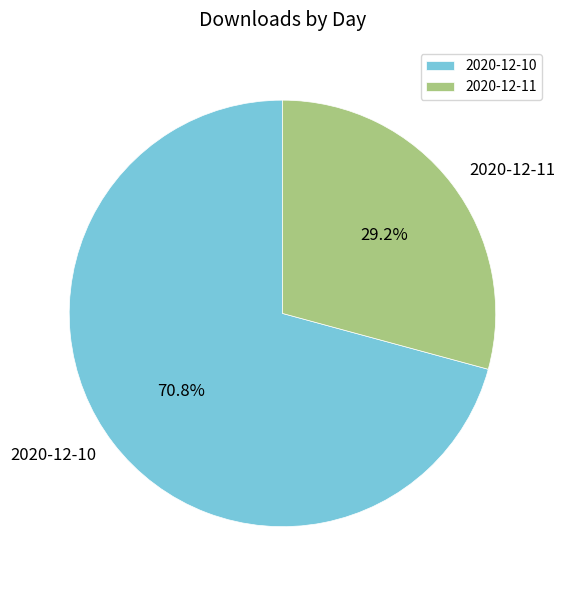

What is the total percentage of 2020-12-10 and 2020-12-11?

100.0%